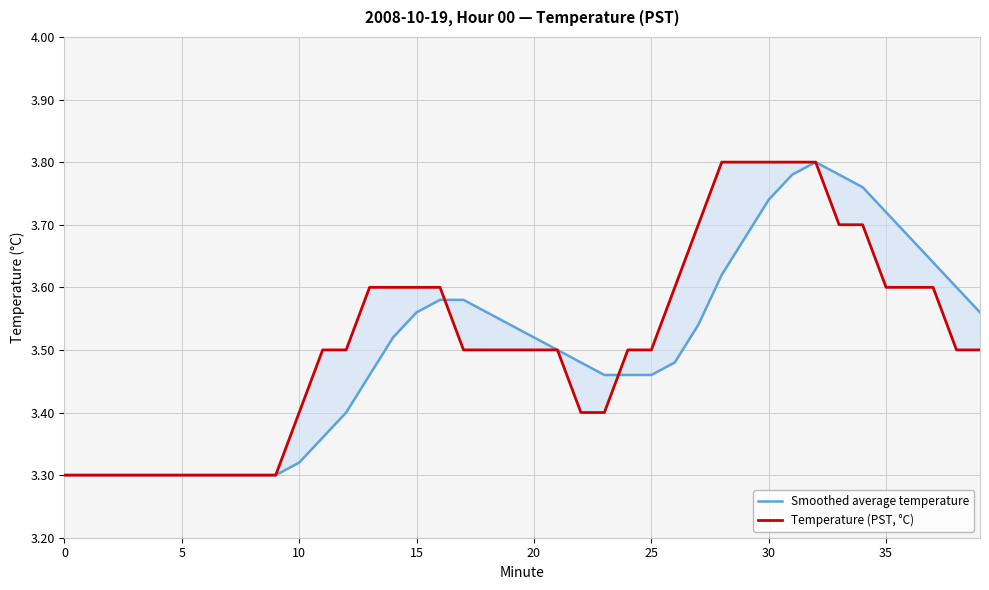

Reading right to left, what are all the values shown in this chart?

Smoothed average temperature: 3.6	3.6	3.6	3.7	3.7	3.8	3.8	3.8	3.8	3.7	3.7	3.6	3.5	3.5	3.5	3.5	3.5	3.5	3.5	3.5	3.5	3.6	3.6	3.6	3.6	3.5	3.5	3.4	3.4	3.3	3.3	3.3	3.3	3.3	3.3	3.3	3.3	3.3	3.3	3.3
Temperature (PST, °C): 3.5	3.5	3.6	3.6	3.6	3.7	3.7	3.8	3.8	3.8	3.8	3.8	3.7	3.6	3.5	3.5	3.4	3.4	3.5	3.5	3.5	3.5	3.5	3.6	3.6	3.6	3.6	3.5	3.5	3.4	3.3	3.3	3.3	3.3	3.3	3.3	3.3	3.3	3.3	3.3